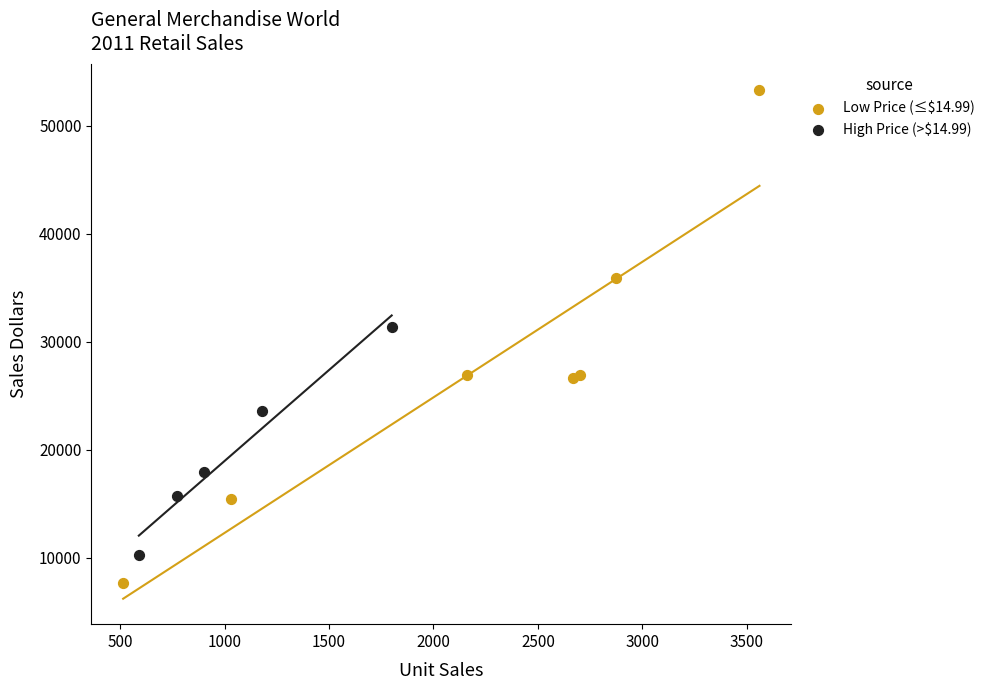

Which series has the widest spread of Y values?

Low Price (≤$14.99)